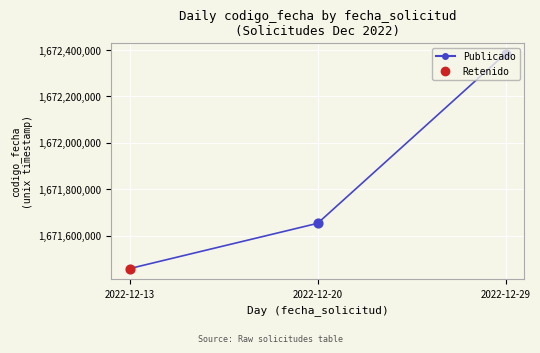

Approximately how many times larger is the value at 2022-12-20 compared to 2022-12-29?

1.0